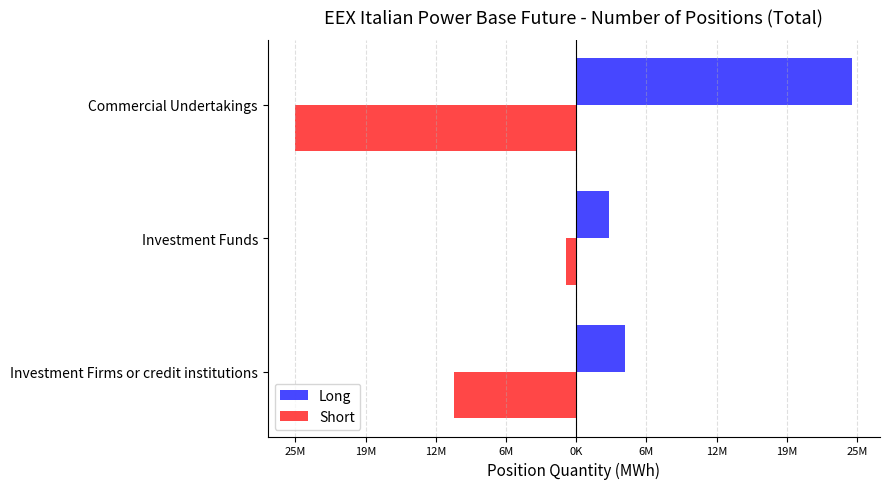

What are all the series names shown in the legend?

Long, Short